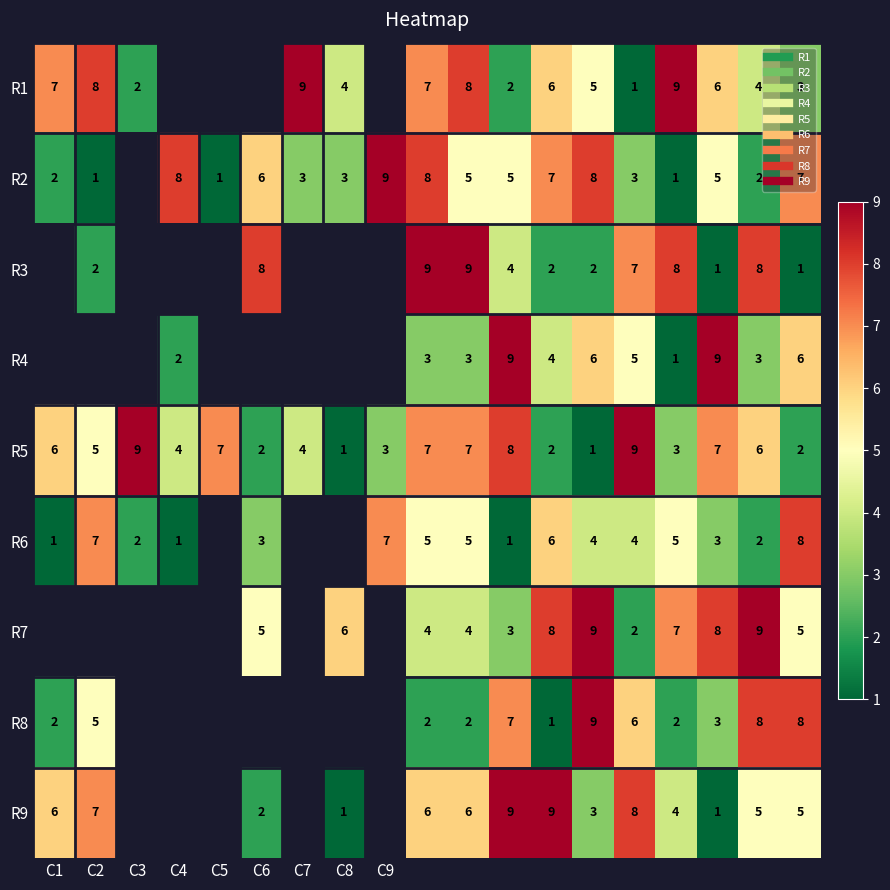

At which label does R5 first exceed 5?

C1